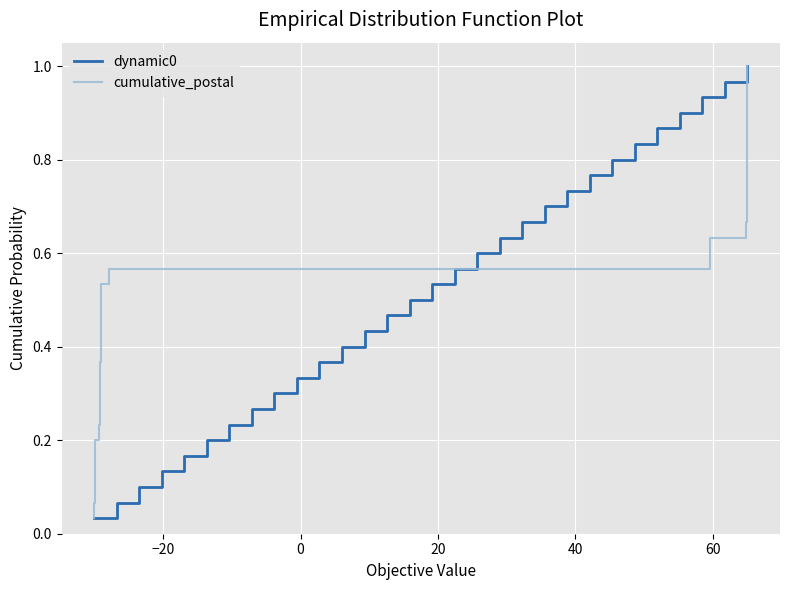

Reading left to right, list all the values displayed in this chart.

dynamic0: 0.0	0.1	0.1	0.1	0.2	0.2	0.2	0.3	0.3	0.3	0.4	0.4	0.4	0.5	0.5	0.5	0.6	0.6	0.6	0.7	0.7	0.7	0.8	0.8	0.8	0.9	0.9	0.9	1.0	1.0
cumulative_postal: 0.0	0.1	0.1	0.1	0.2	0.2	0.2	0.3	0.3	0.3	0.4	0.4	0.4	0.5	0.5	0.5	0.6	0.6	0.6	0.7	0.7	0.7	0.8	0.8	0.8	0.9	0.9	0.9	1.0	1.0